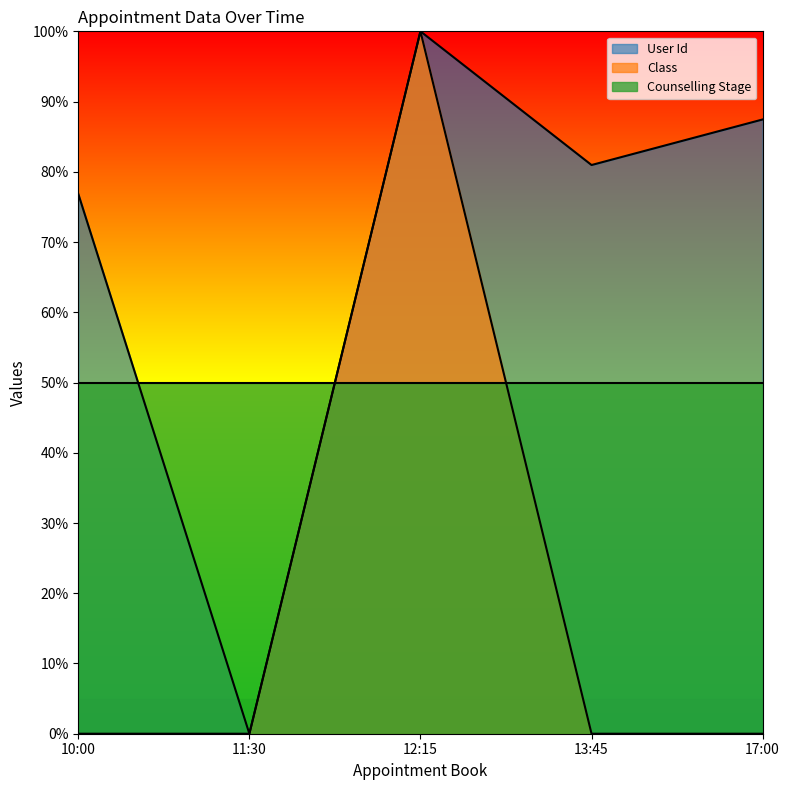

Rank the series by their average value, from lowest to highest.

Class, Counselling Stage, User Id